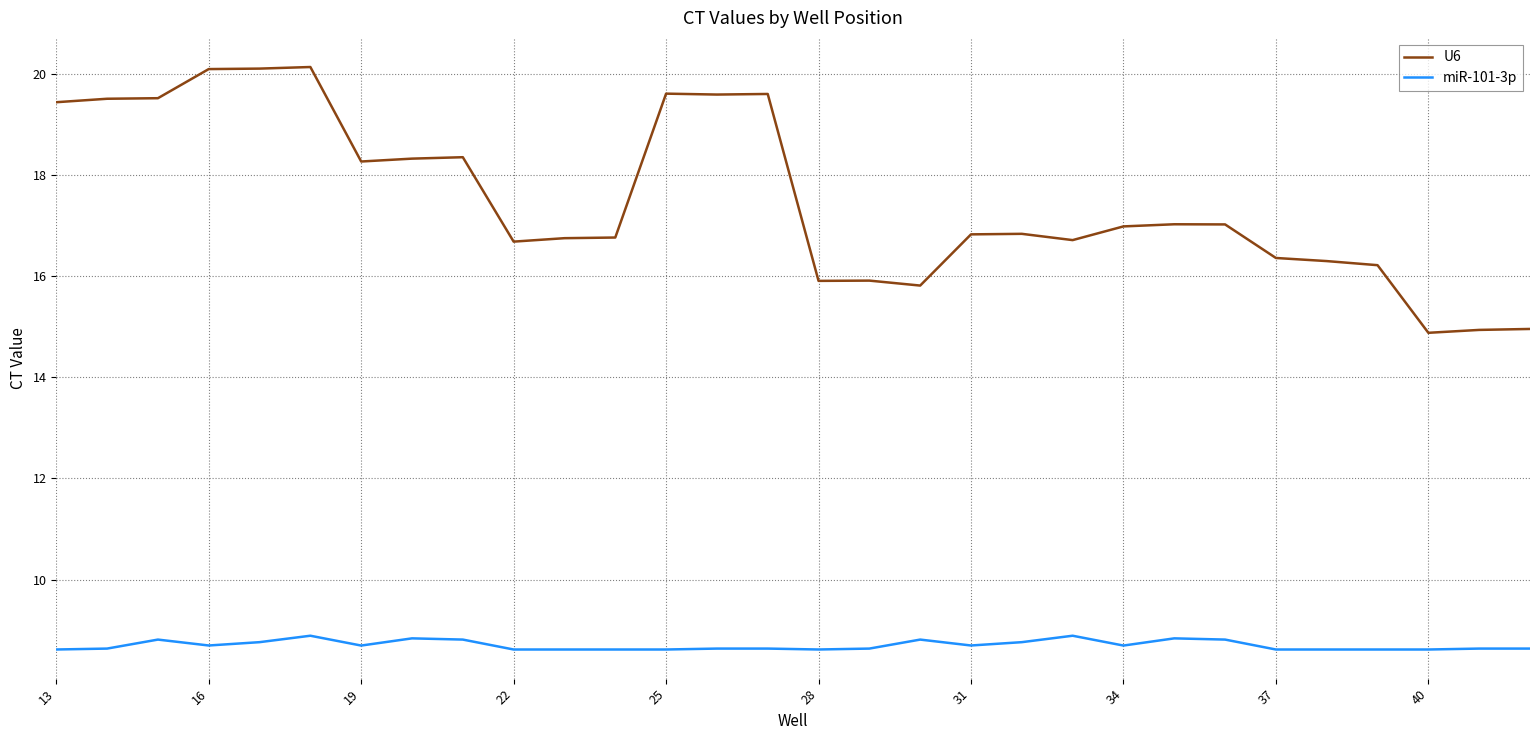

What is the difference between the maximum and minimum values in the U6 series?

5.3